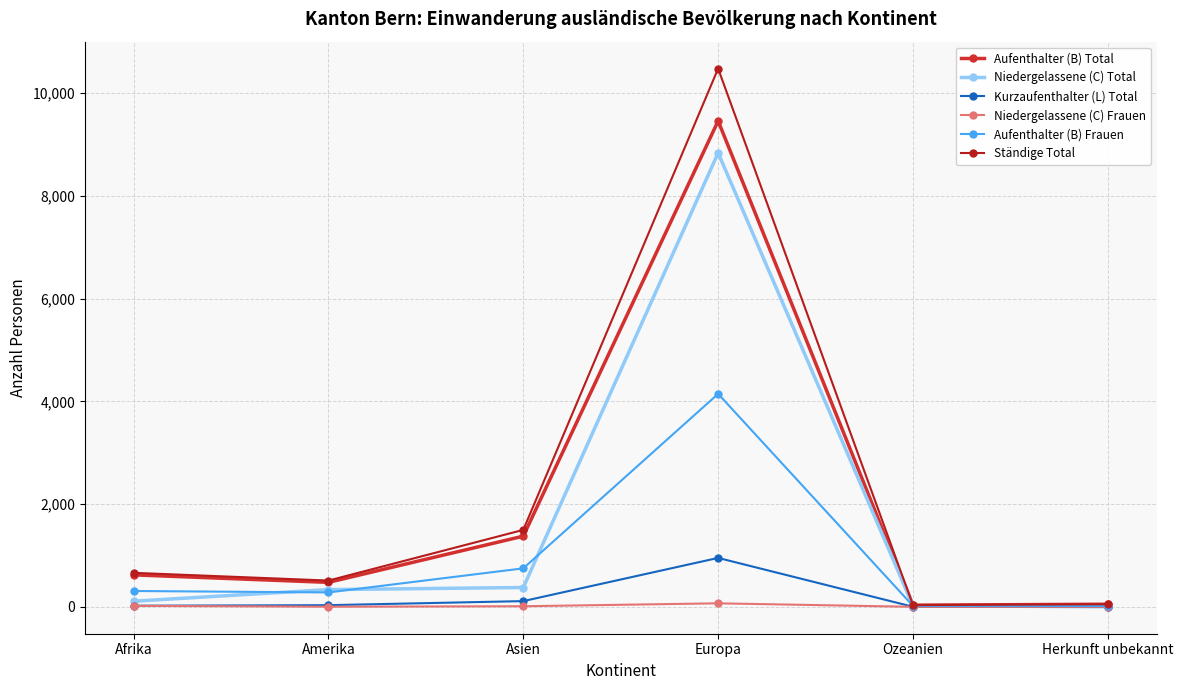

How many values in the Niedergelassene (C) Frauen series are below 11?

3